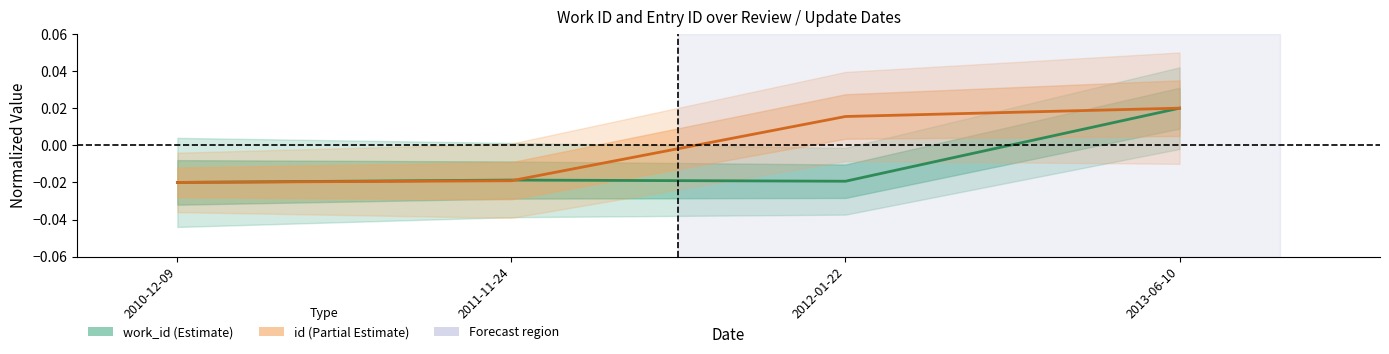

How many lines are shown in the chart?

2